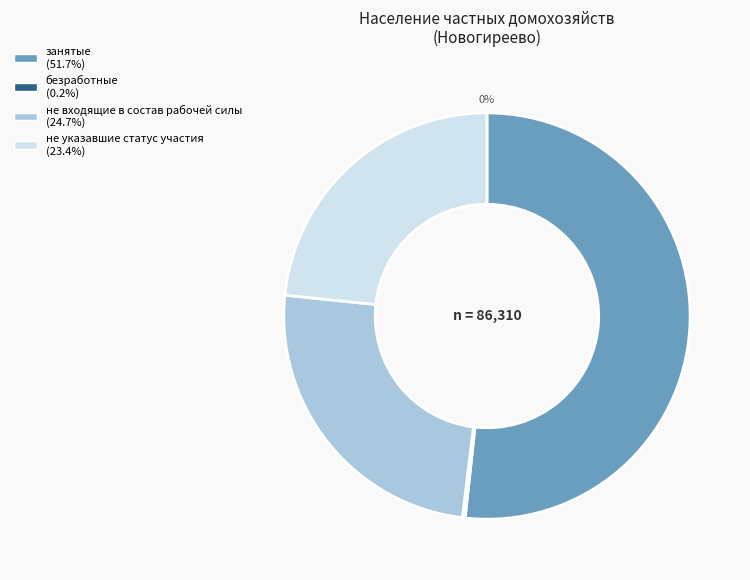

What percentage is NOT represented by безработные?

99.8%